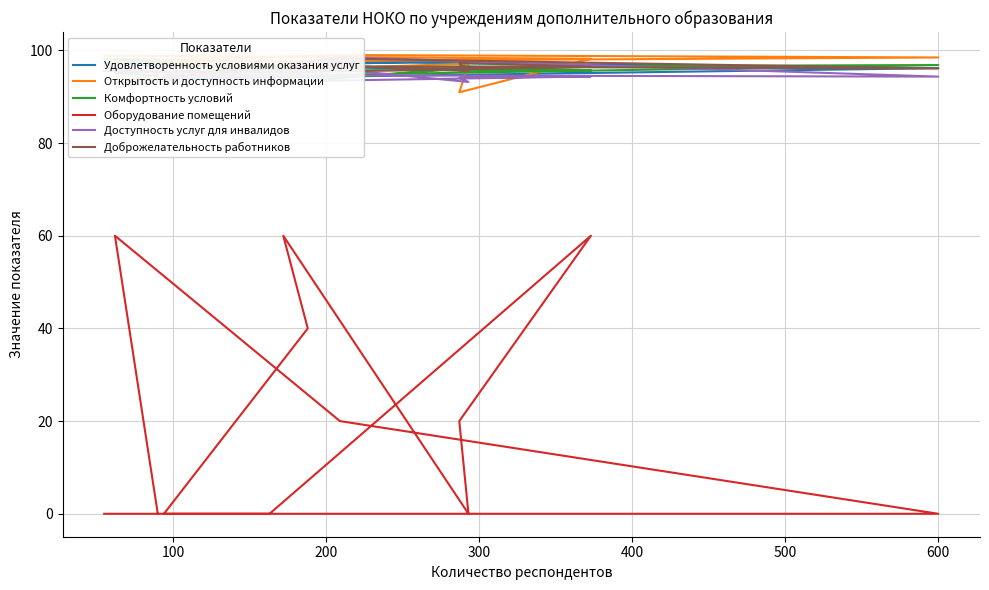

Where is the first local minimum for Доступность услуг для инвалидов?

100